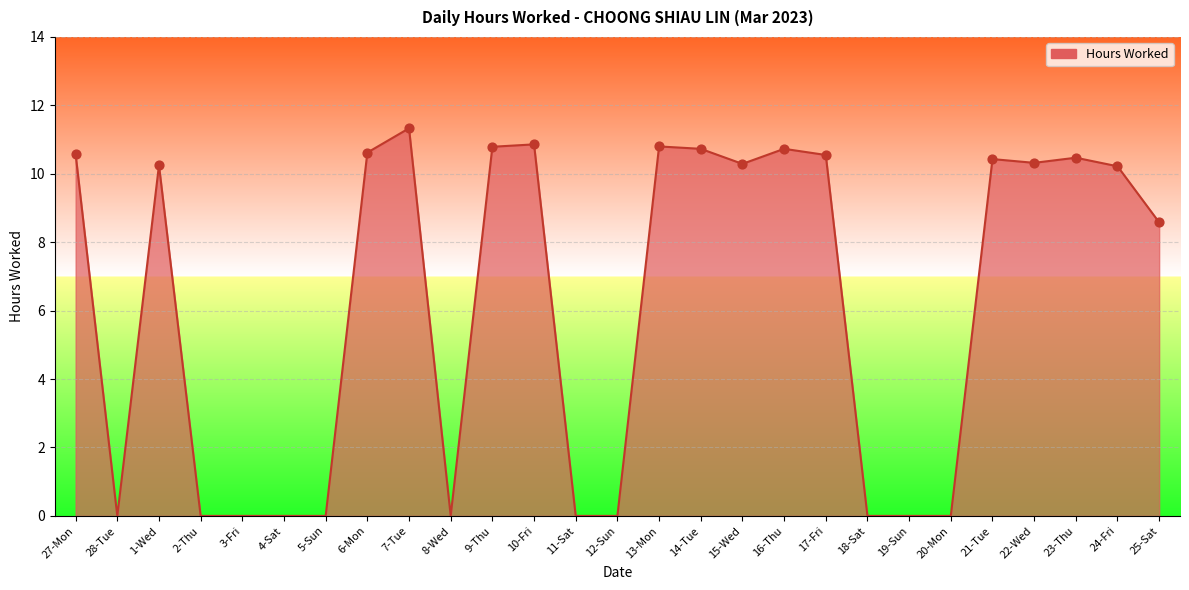

Between 15-Wed and 20-Mon, which is larger?

15-Wed